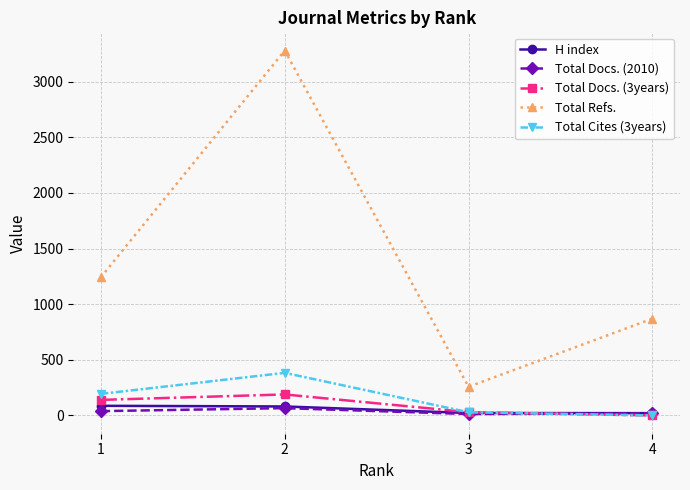

True or false: Total Docs. (3years) has a value of 0 at 4.

True